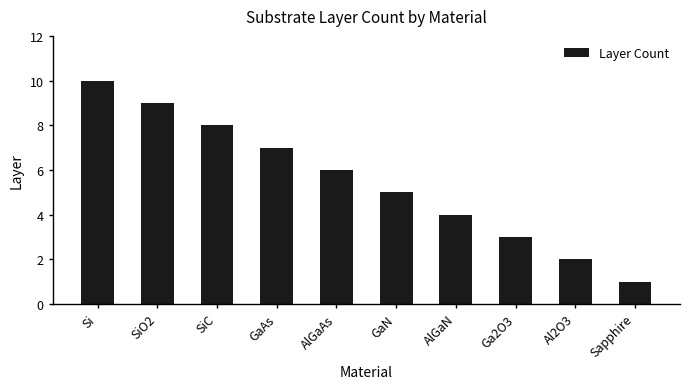

What is the ratio of the value at SiC to the value at GaN?

1.6